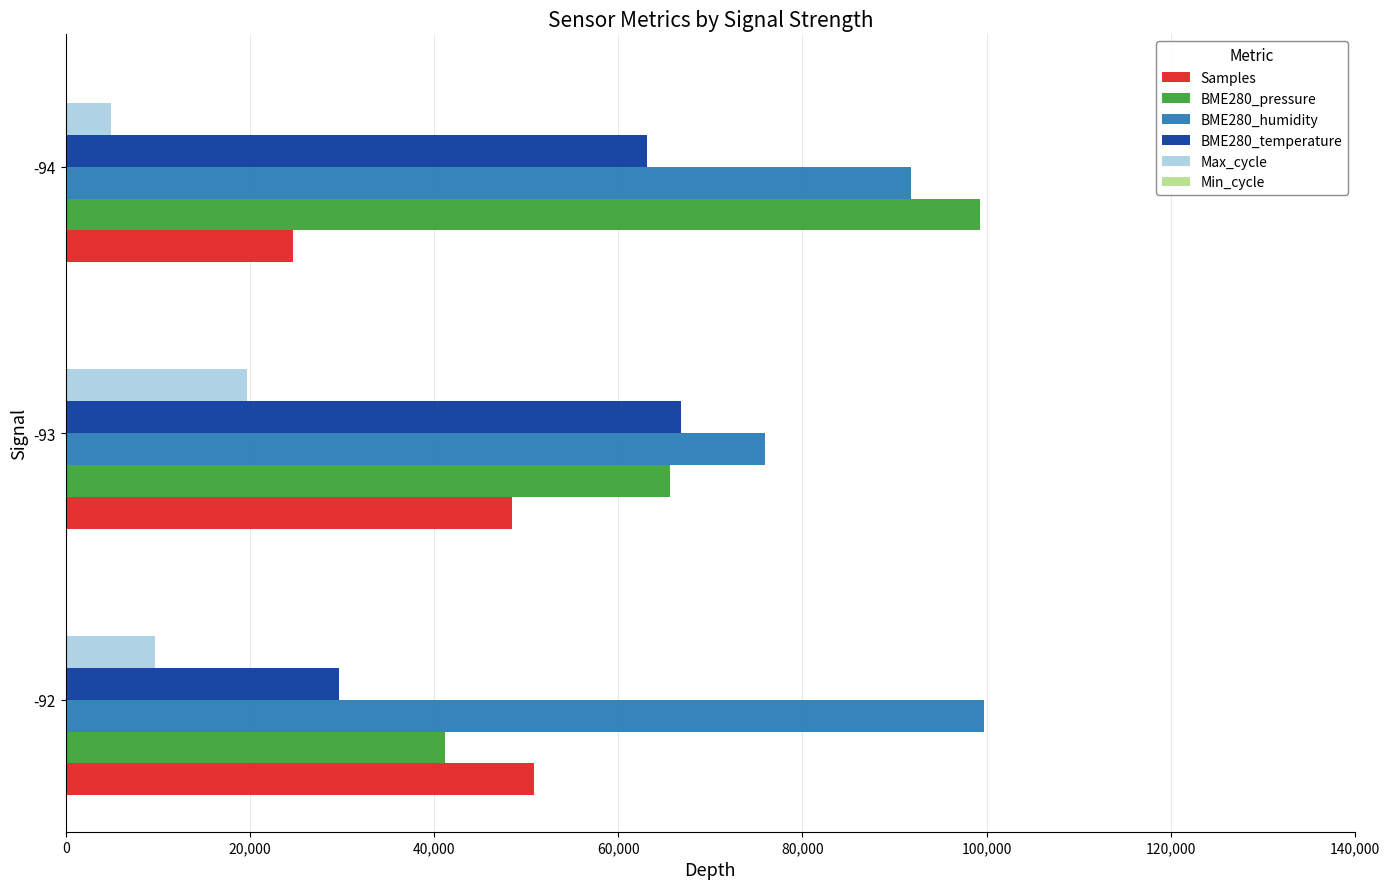

How many data points does each series have?

3